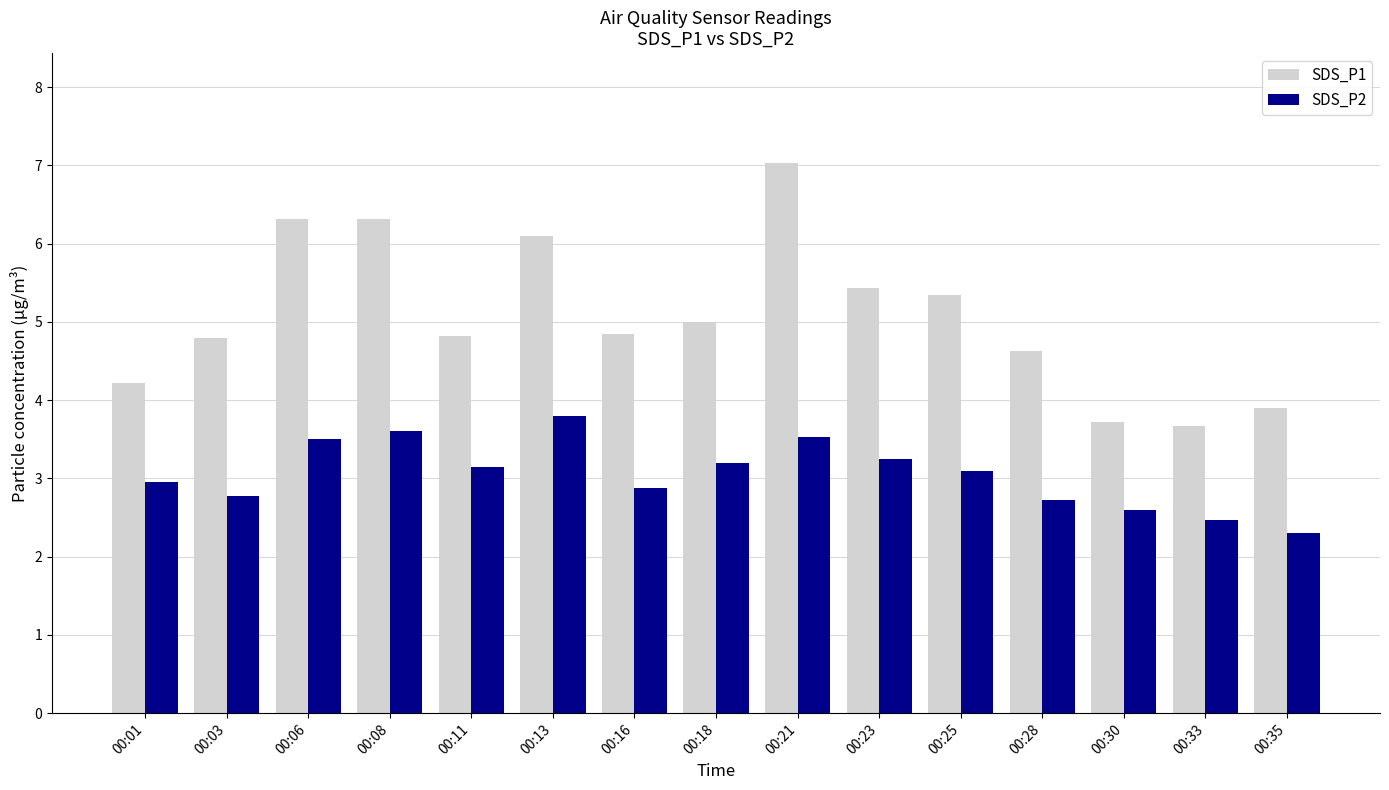

What is the value of the SDS_P1 bar at the 9th from the left?

7.0